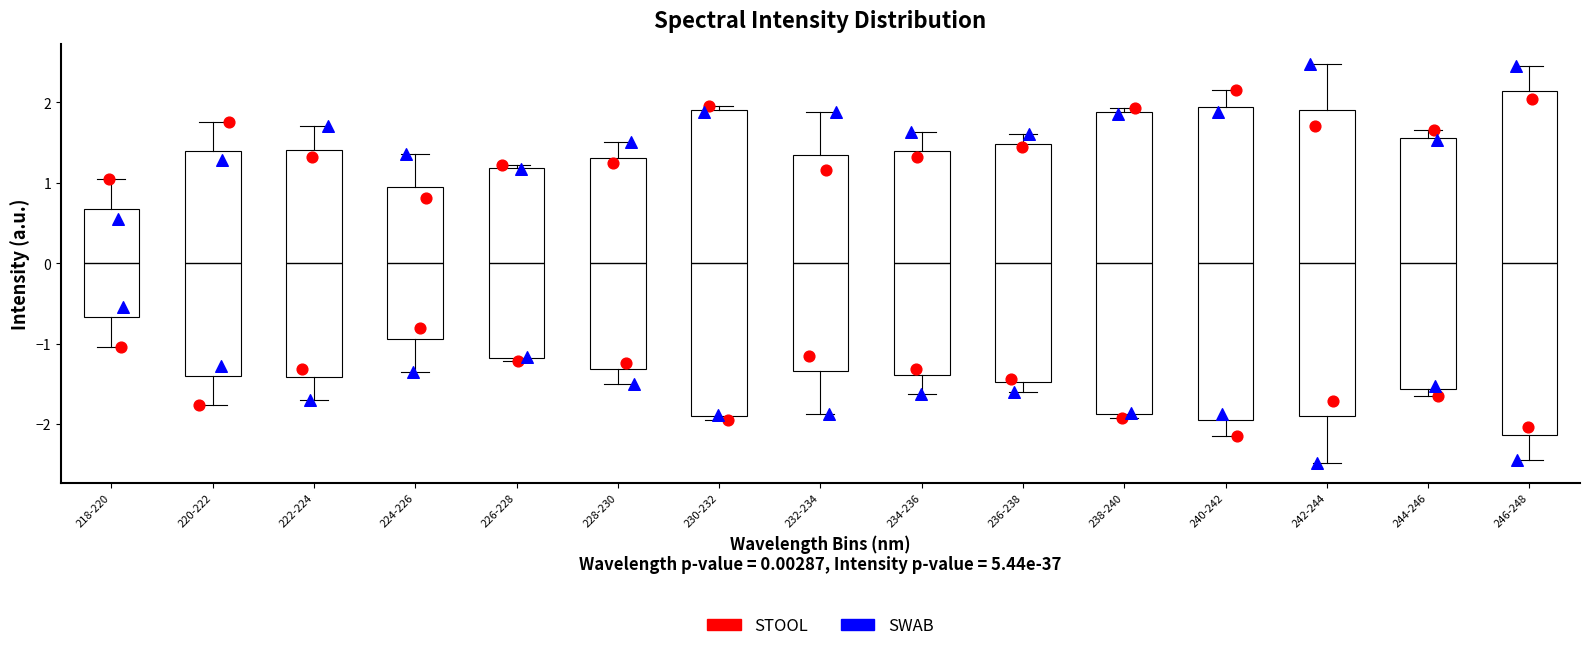

Where does the median line of the box for 228-230 sit on the y-axis? The values are not printed on the chart, so give them approximately, as read against the axis.

0.0